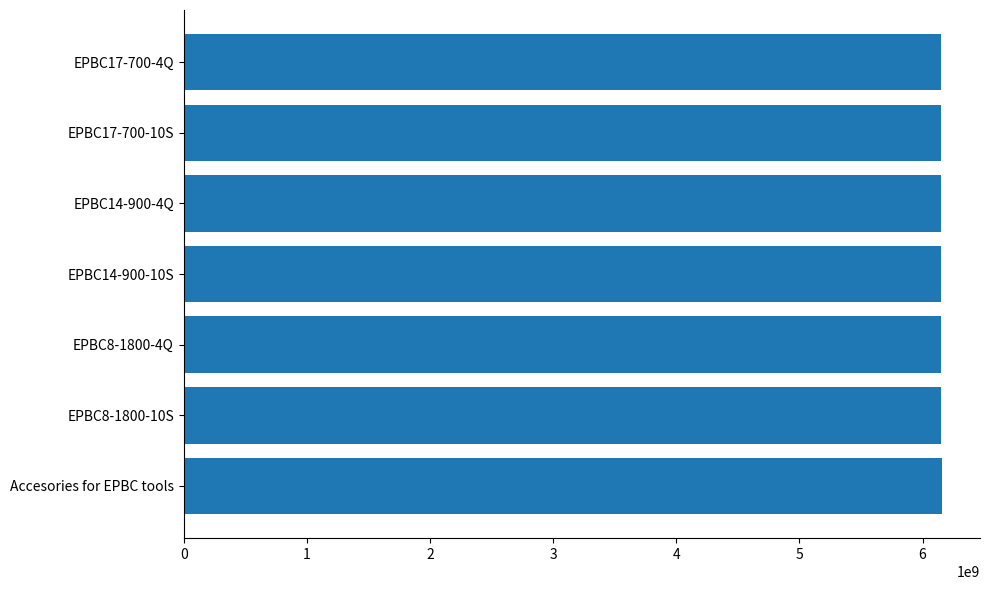

What is the difference between the maximum and second lowest values?

6463790